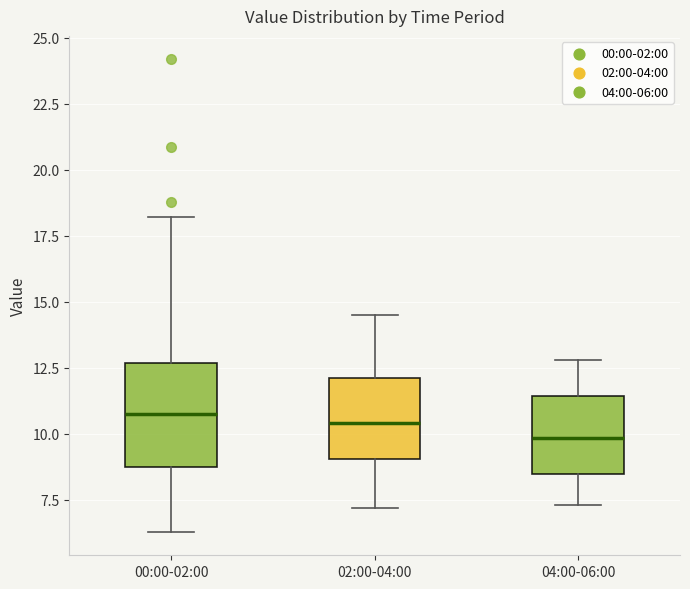

Comparing the boxes themselves (not the whiskers), which one is the tallest?

00:00-02:00